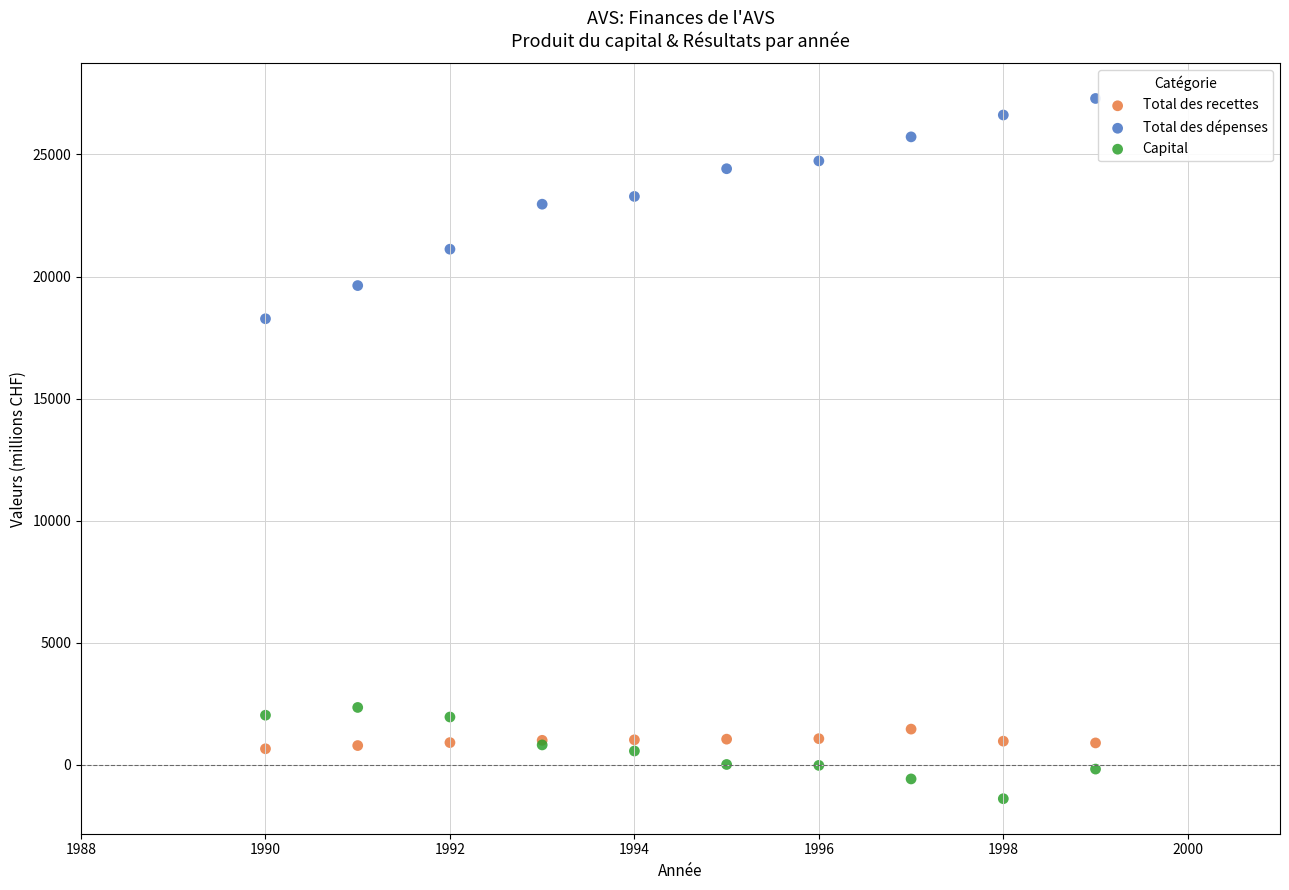

Which series reaches the maximum Y coordinate?

Total des dépenses